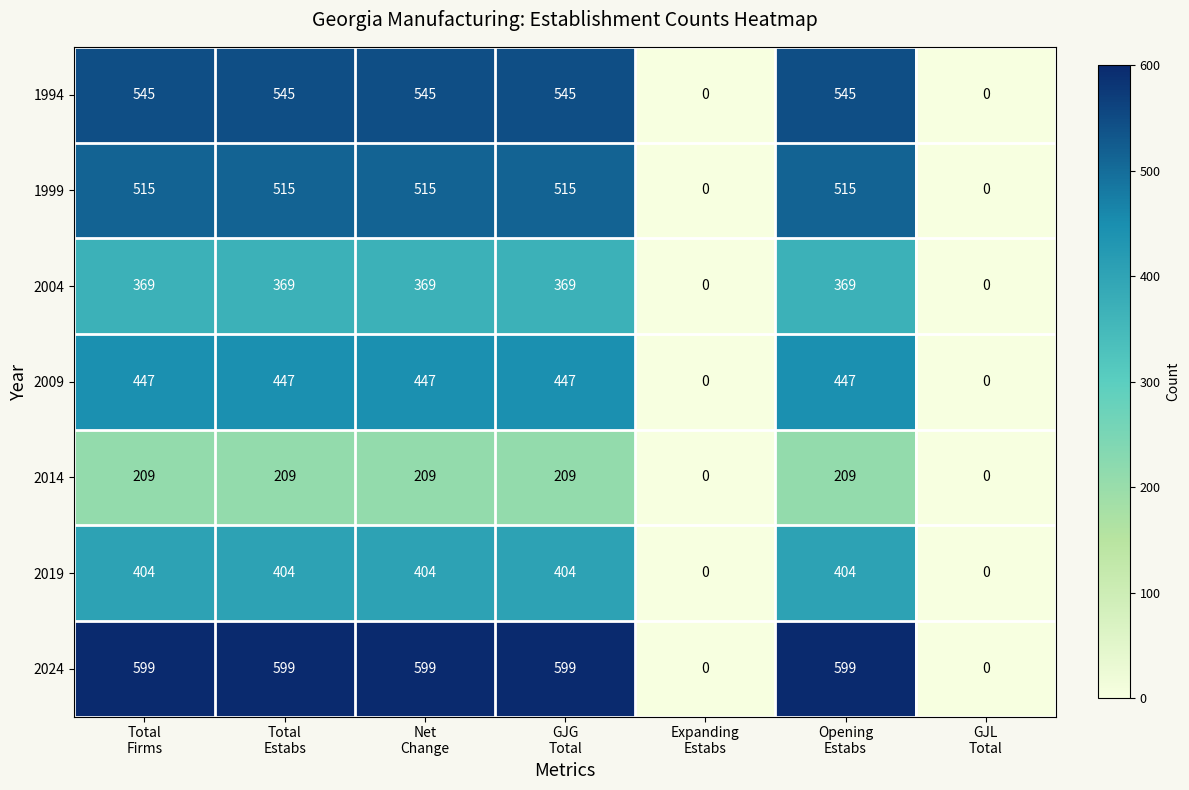

How many values in 2019 are above zero?

5